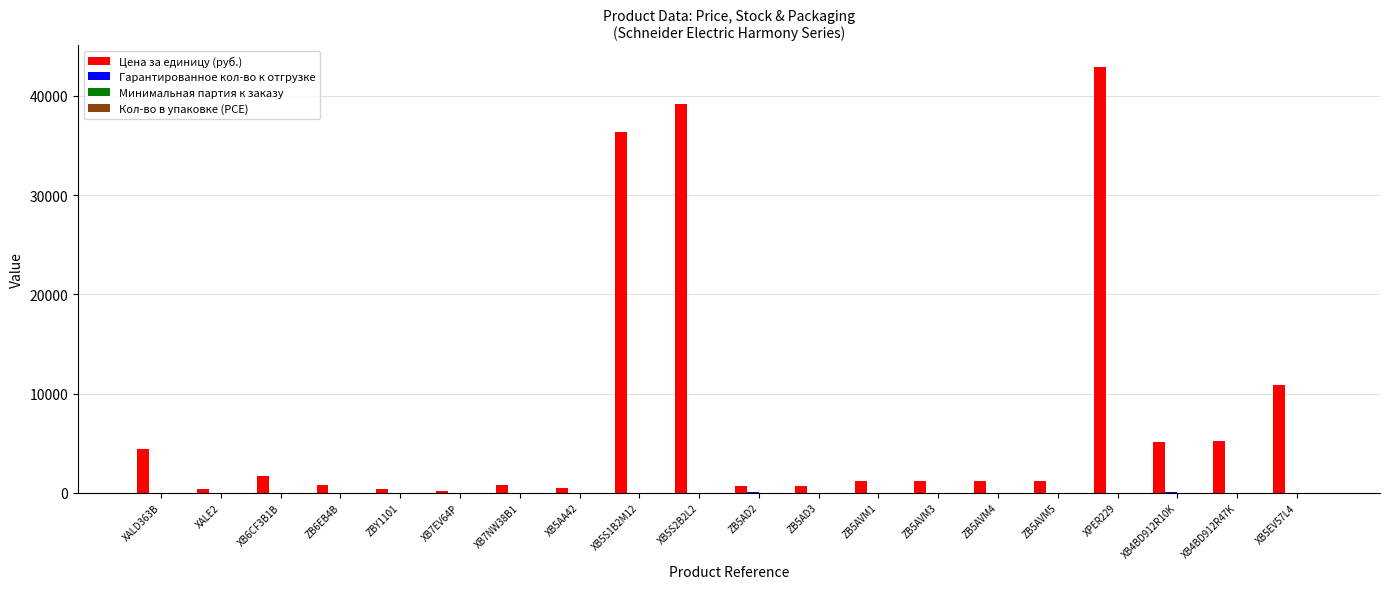

Which category has the highest value across all series?

XPER229